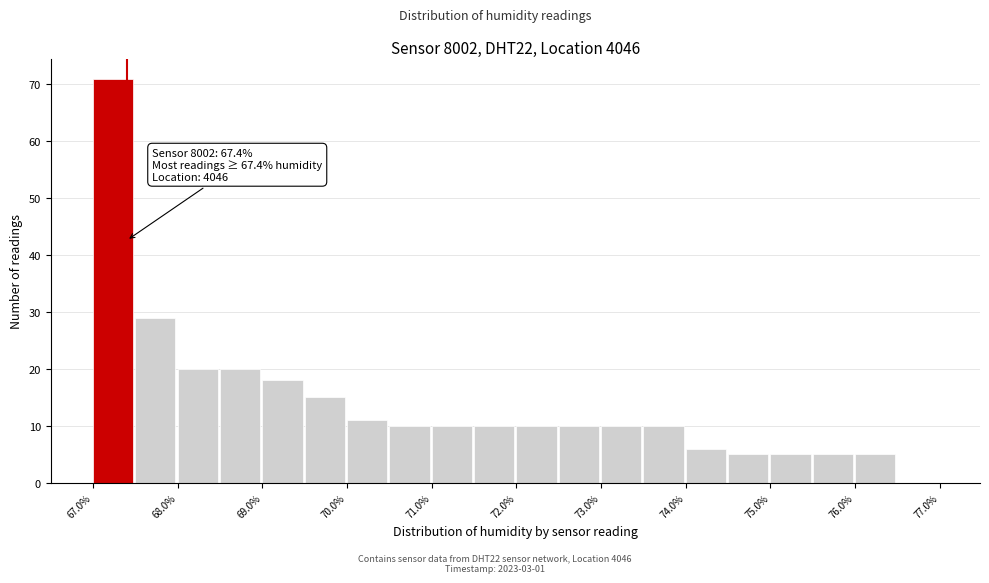

Over which range of the x-axis is the bar tallest?

67.0 to 67.5